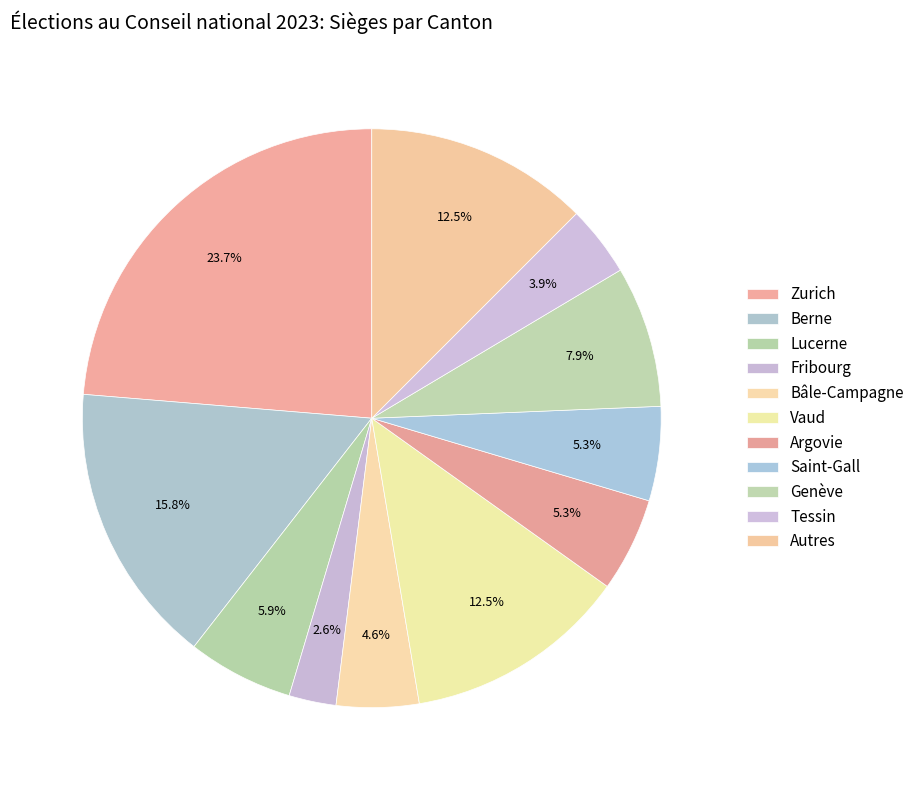

What is the change in value from Bâle-Campagne to Argovie?

+1